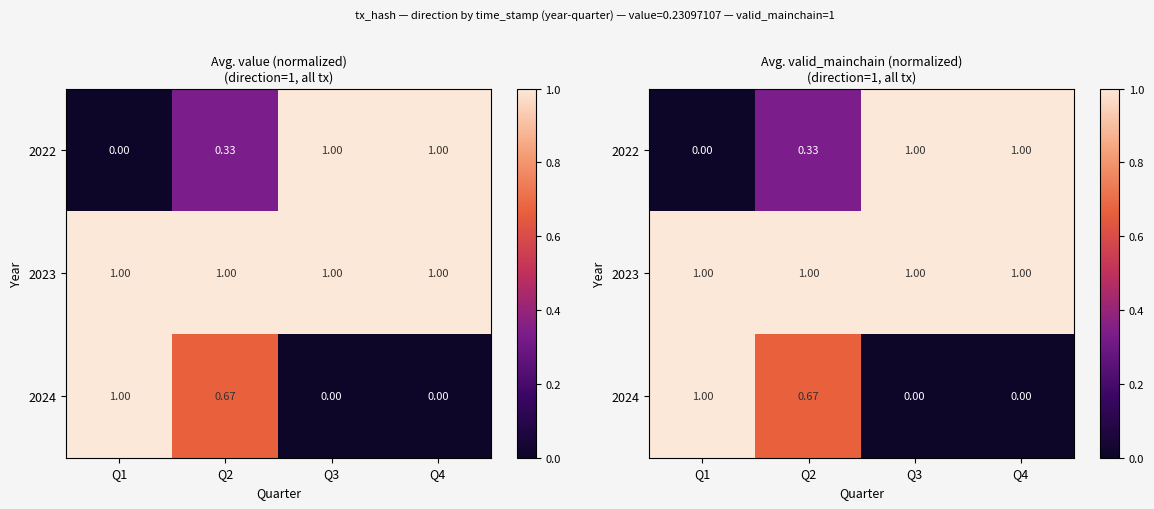

At Q1, list the series in order from largest to smallest.

2023, 2024, 2022